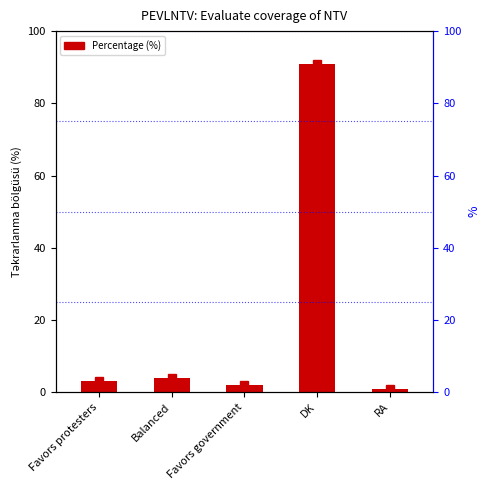

Where does the data first go above 3?

Balanced